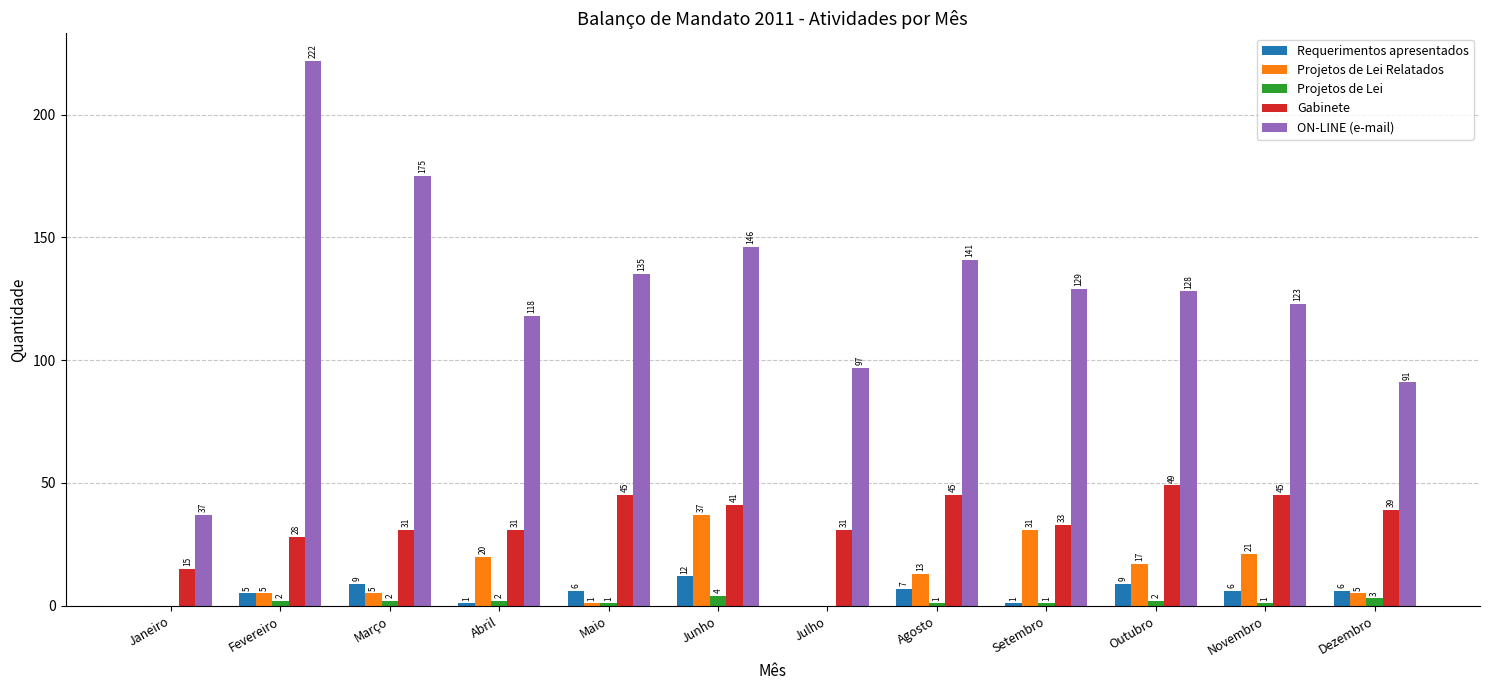

How many data points does each series have?

12